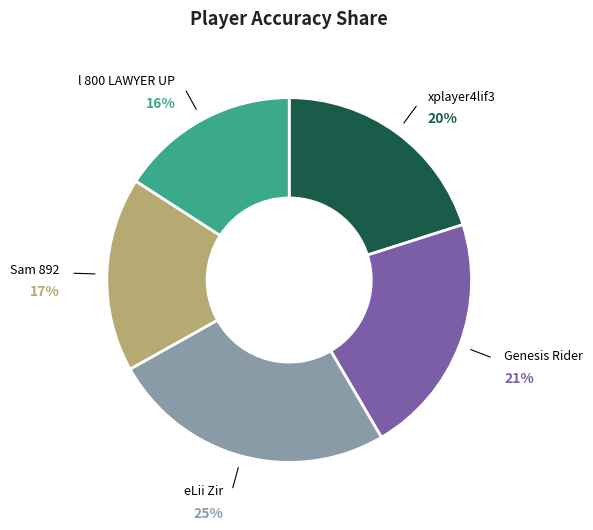

Is eLii Zir the majority of the pie?

No